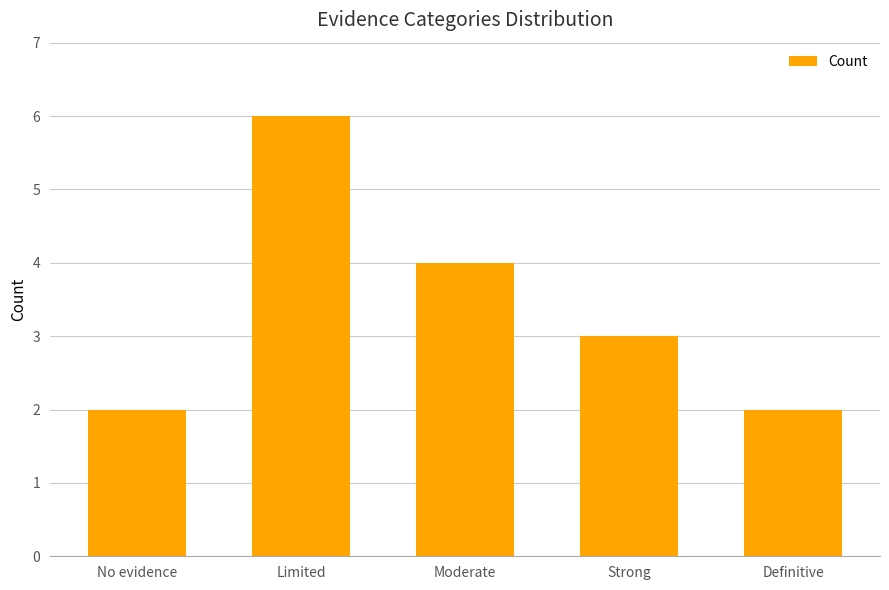

What position from the right is No evidence?

5